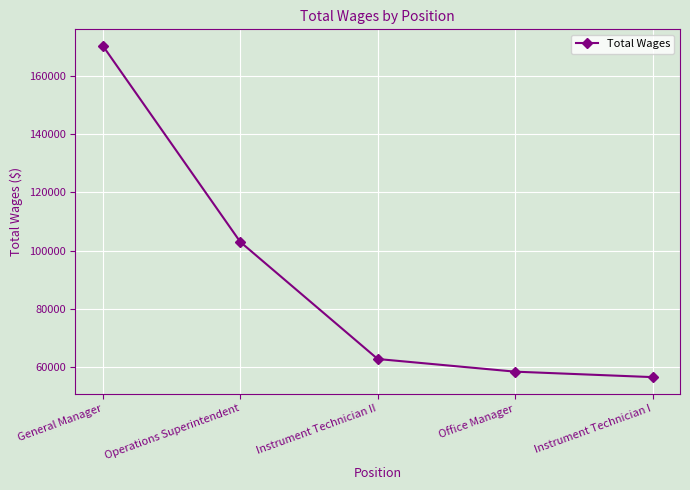

What is the sum of all values?

451175